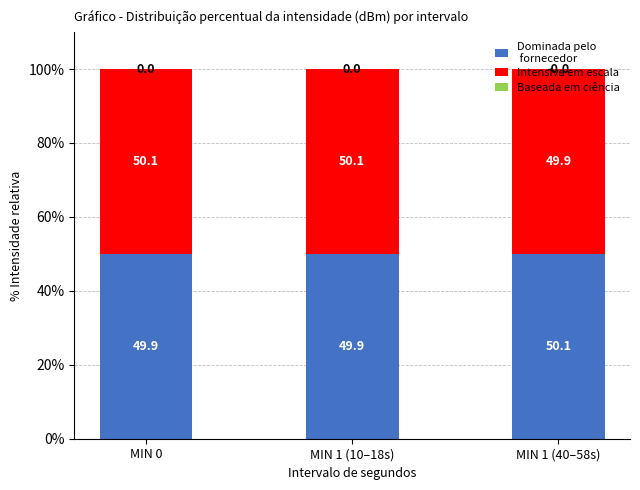

What is the total value across all series at MIN 0?

100.0